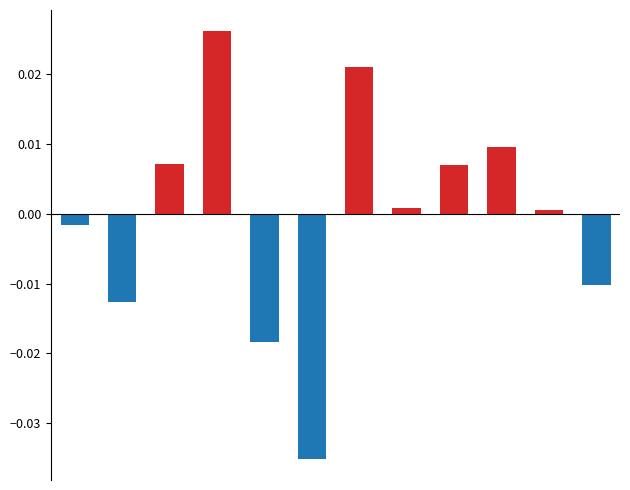

Is it true that Negative change equals 0.0 at 3?

False